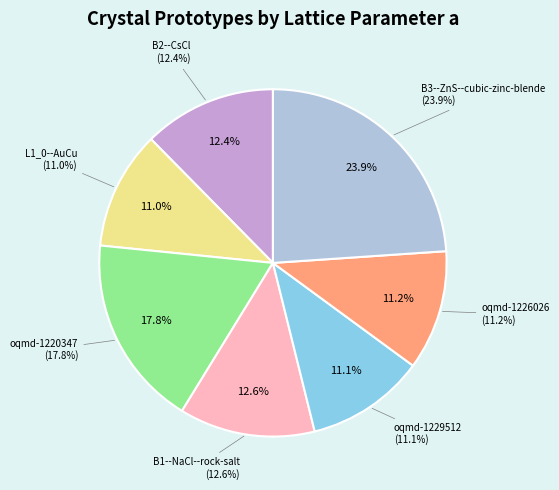

The oqmd-1220347 slice represents 18% of the pie. True or false?

True